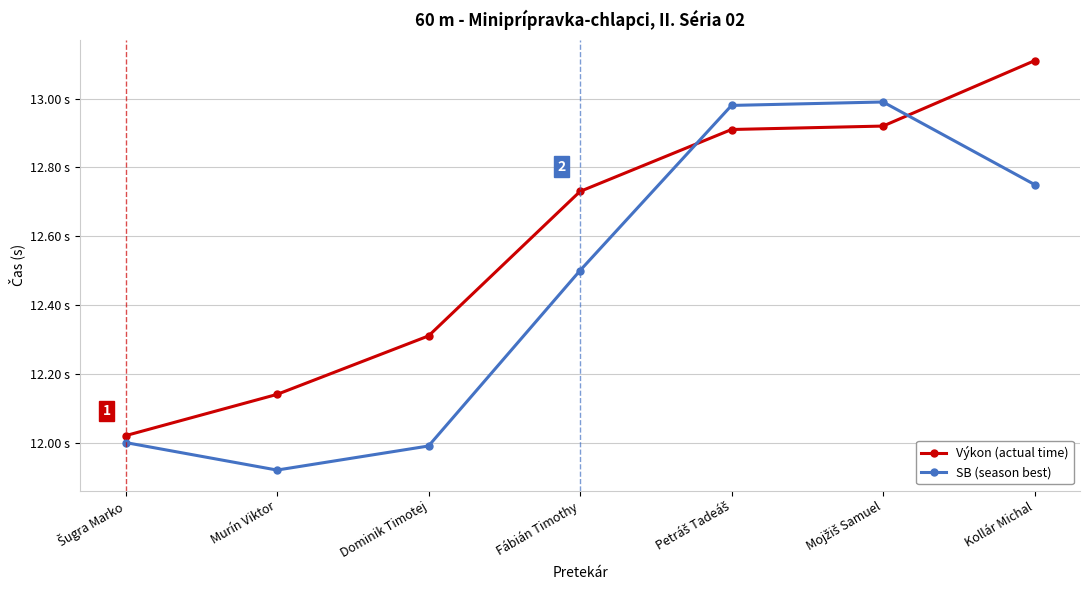

Which series has the largest total across all categories?

Výkon (actual time)